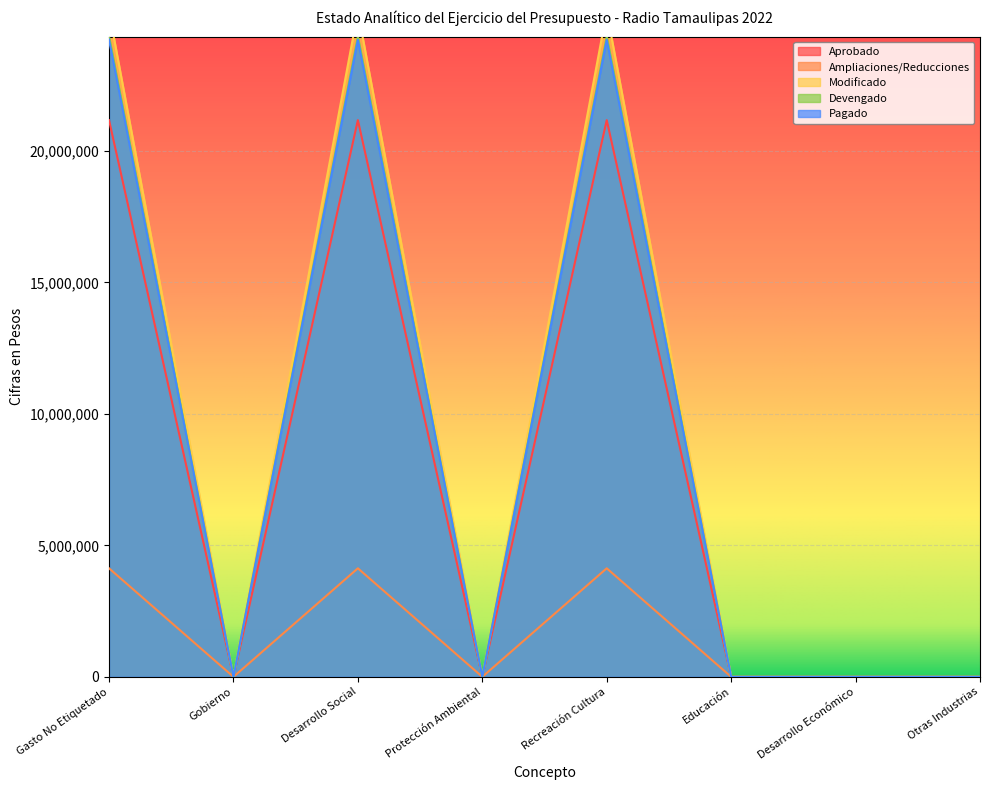

At which category does Aprobado reach its first local peak?

Desarrollo Social